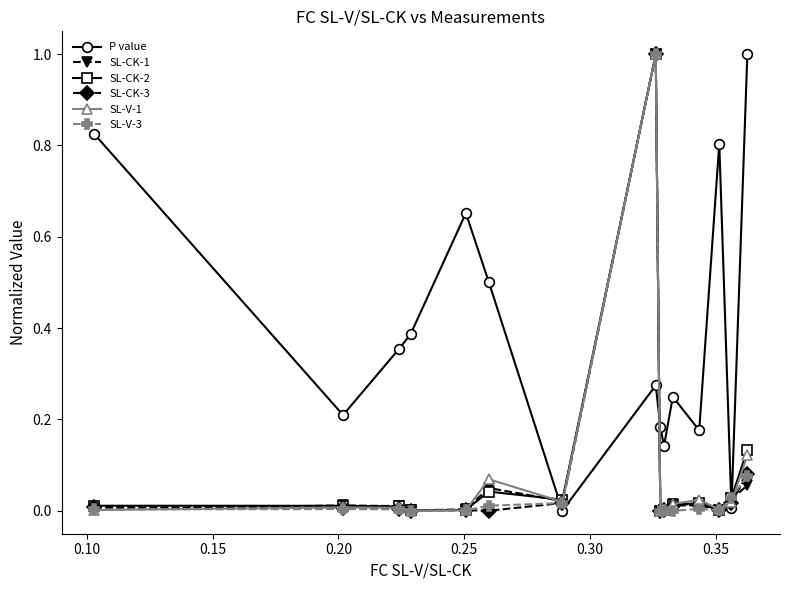

What is the greatest value displayed?

1.0